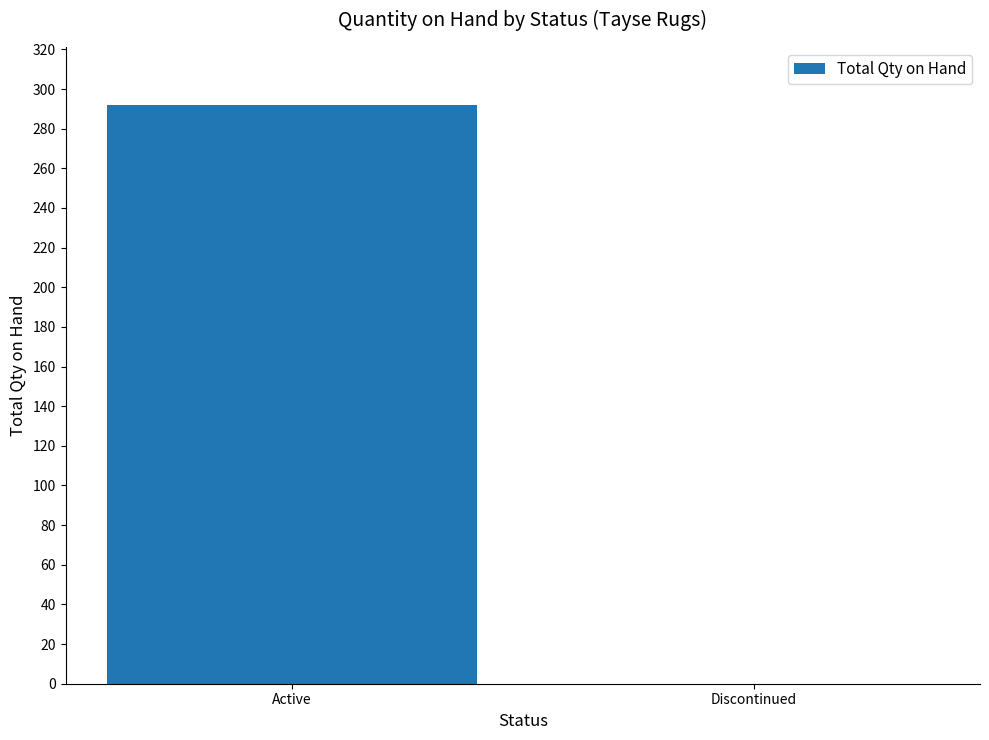

True or false: the data shows 292 at Active.

True